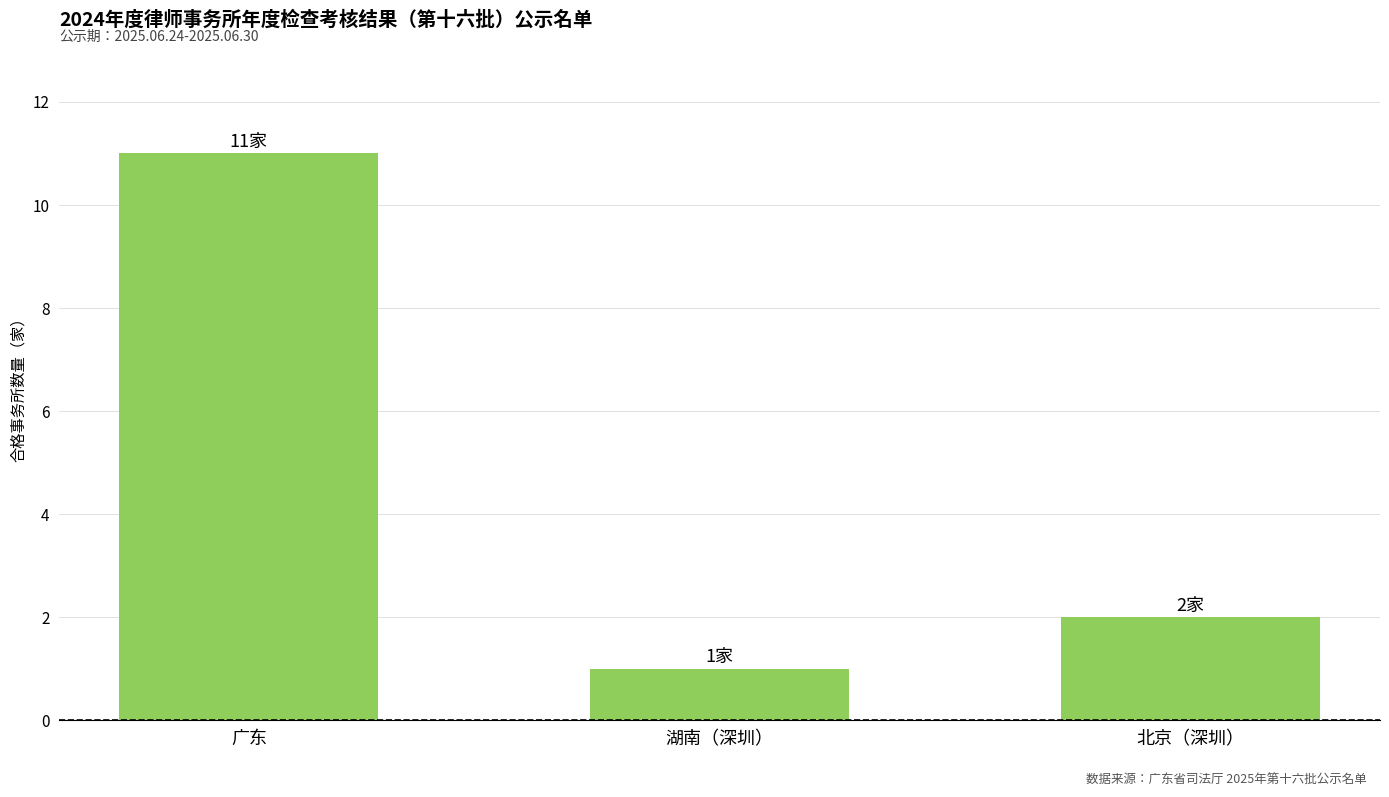

What is the sum of the values at 广东 and 湖南（深圳）?

12